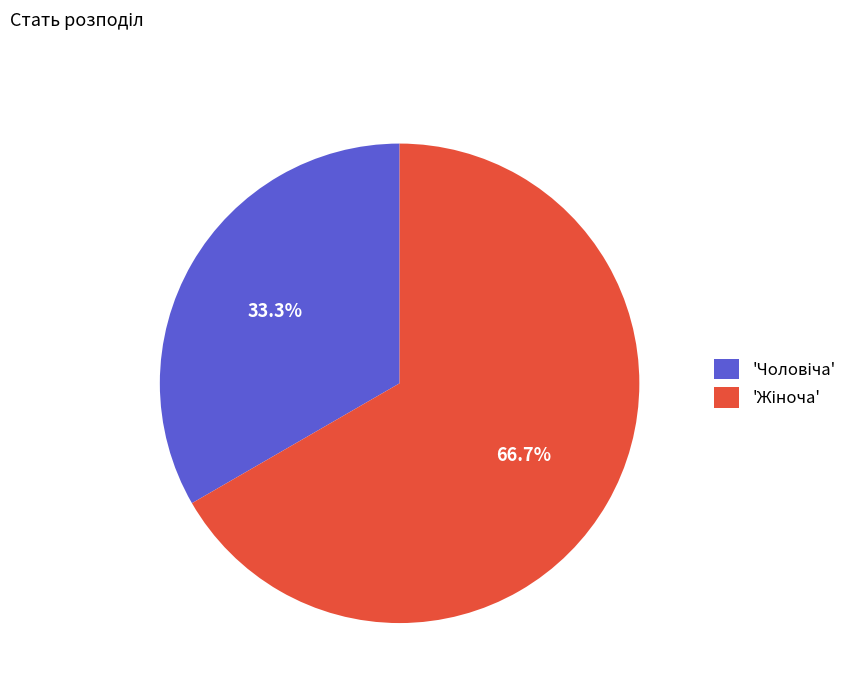

Is there a majority slice in this chart?

Yes